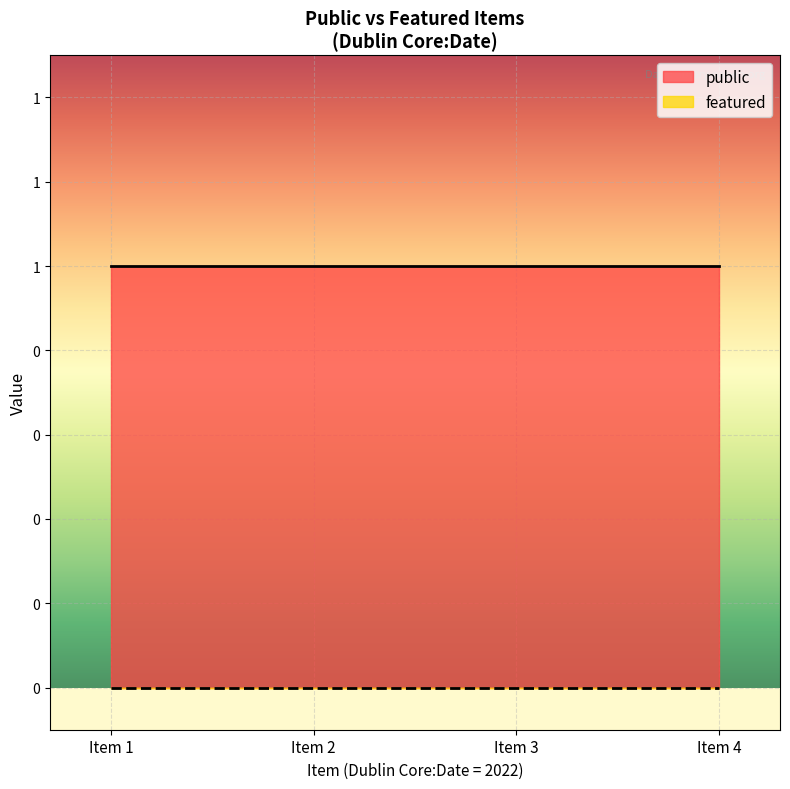

What is the maximum value shown in the chart?

1